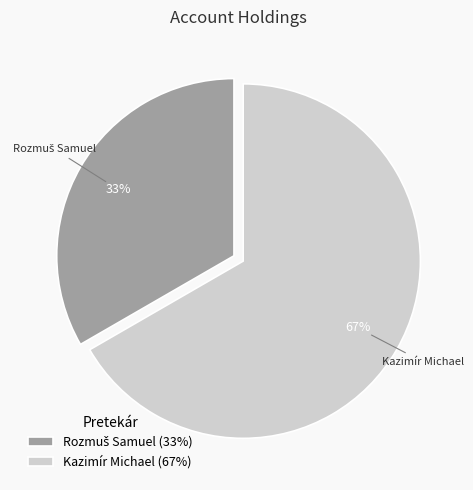

To the nearest percent, what is the average slice percentage?

50%